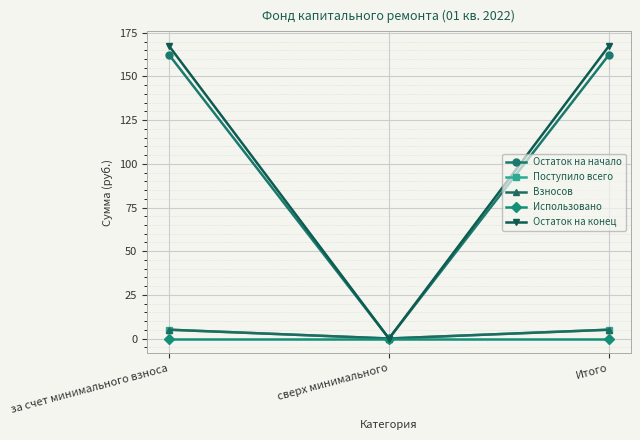

Which category has the lowest value across all series?

сверх минимального